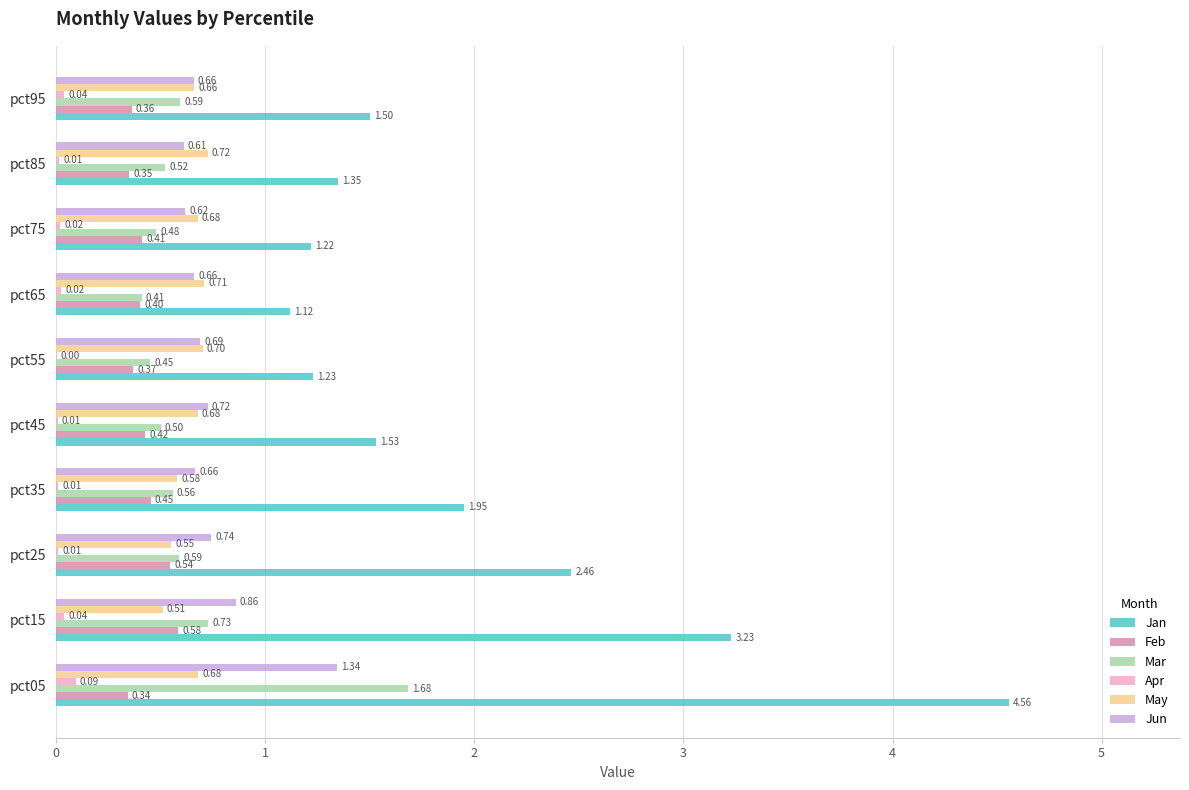

At which category is the sum across all series the highest?

pct05